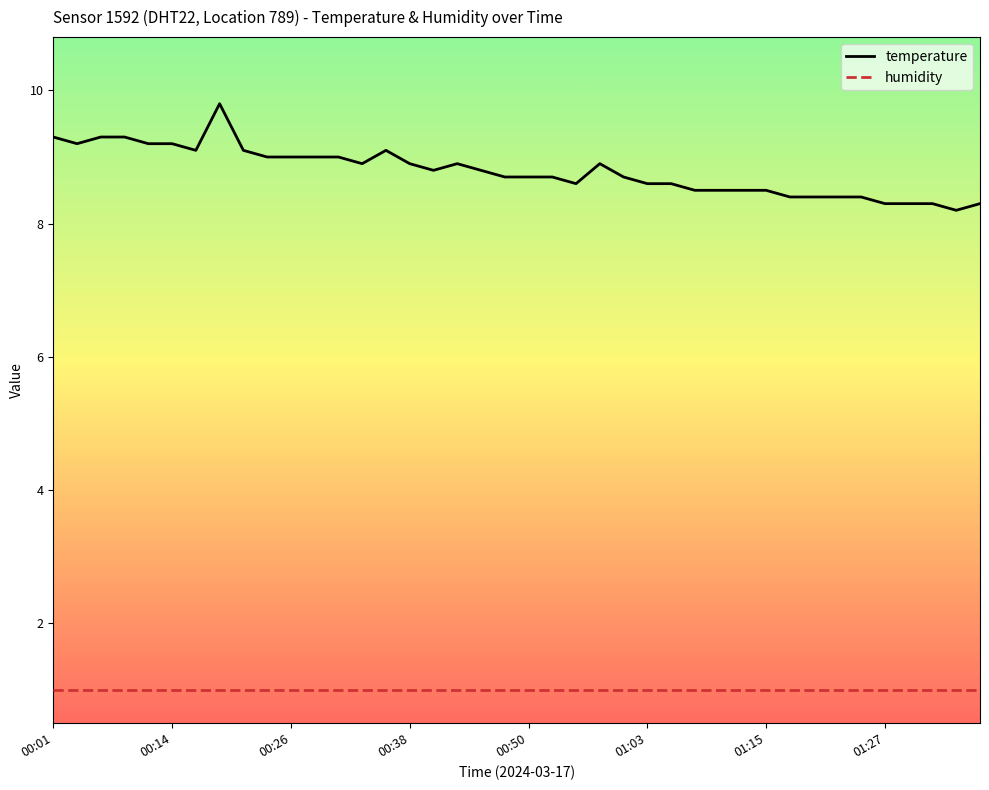

What is the highest value of the humidity series?

1.0